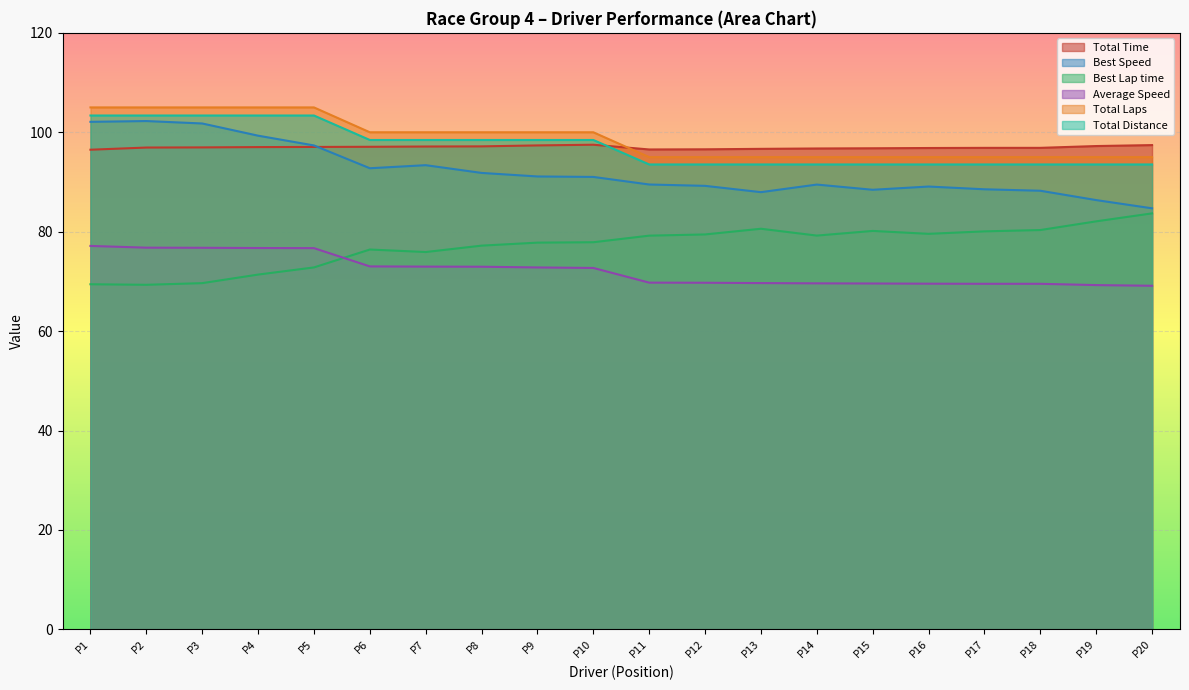

What is the maximum value shown in the chart?

105.0